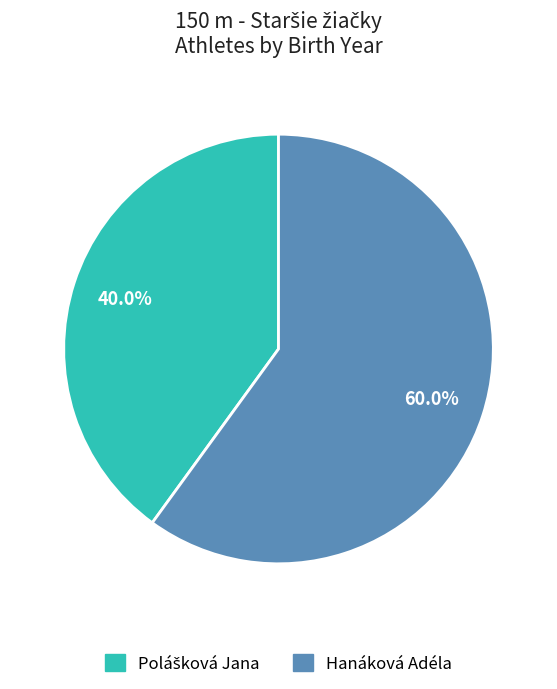

Does Hanáková Adéla account for over 50% of the chart?

Yes